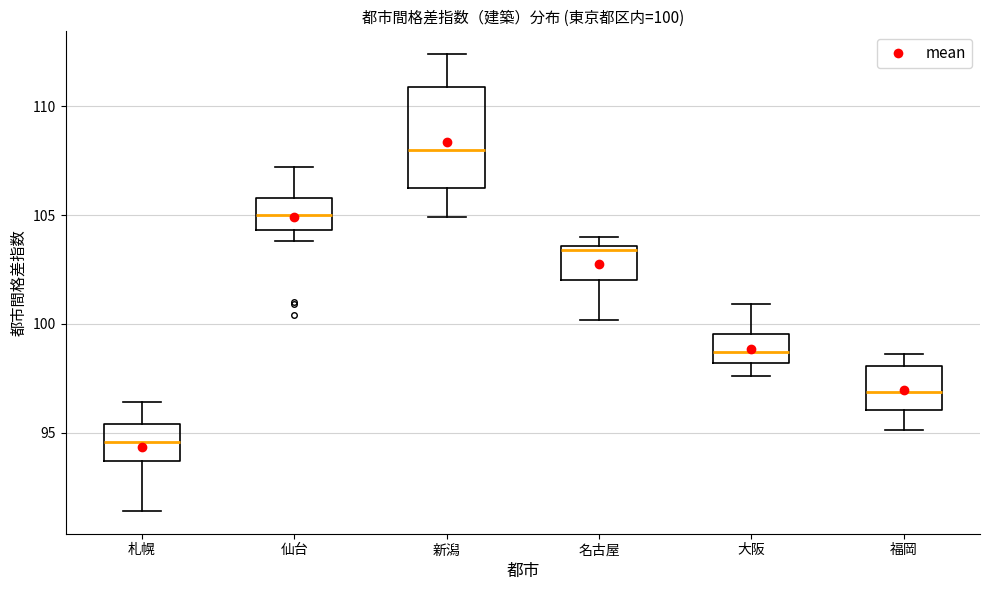

Which box's median line is the highest?

新潟